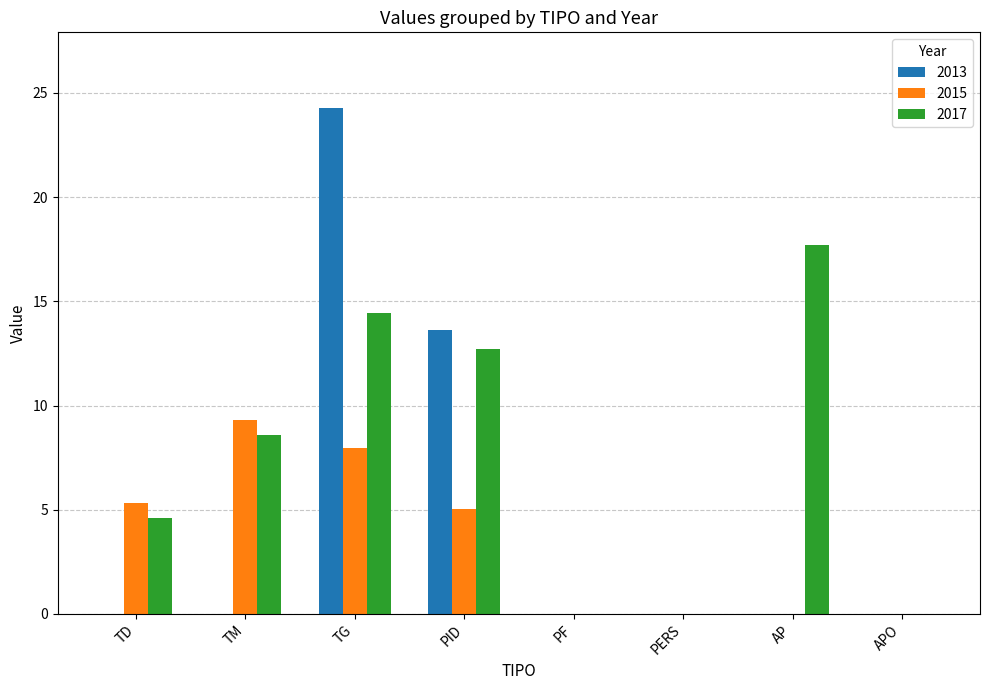

How many groups of bars are there?

8